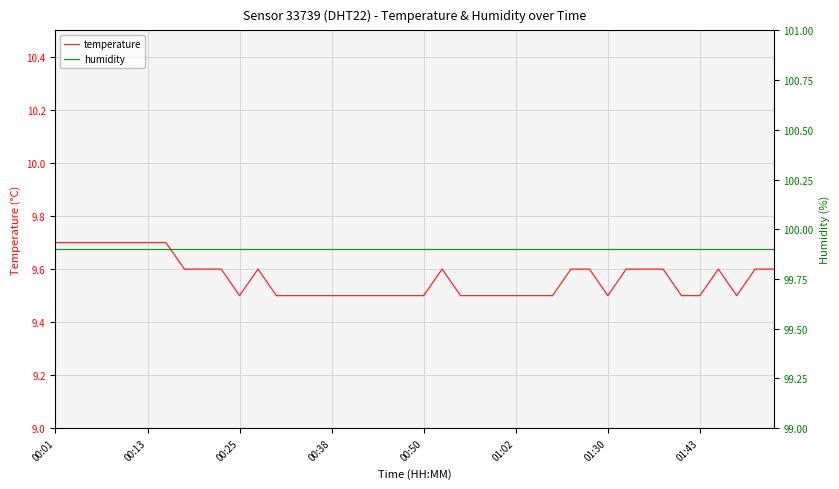

What is the lowest value of the temperature series?

9.5